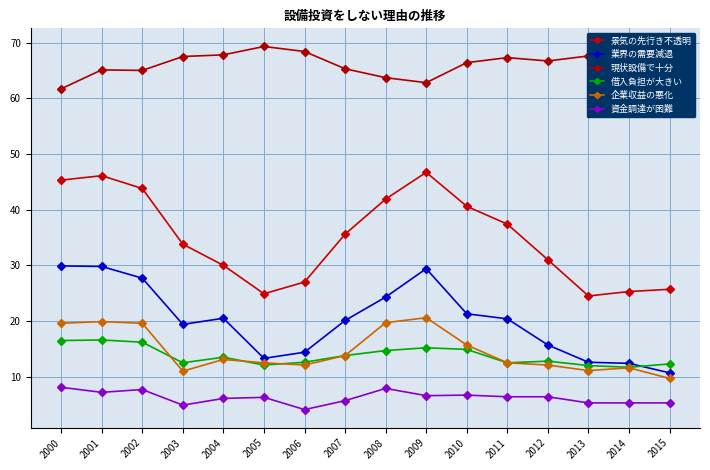

At how many categories does at least one series exceed 42?

16